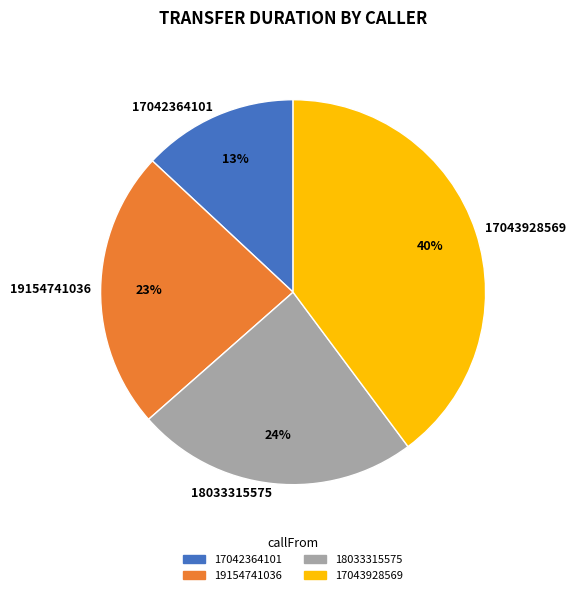

How many slices are in this pie chart?

4